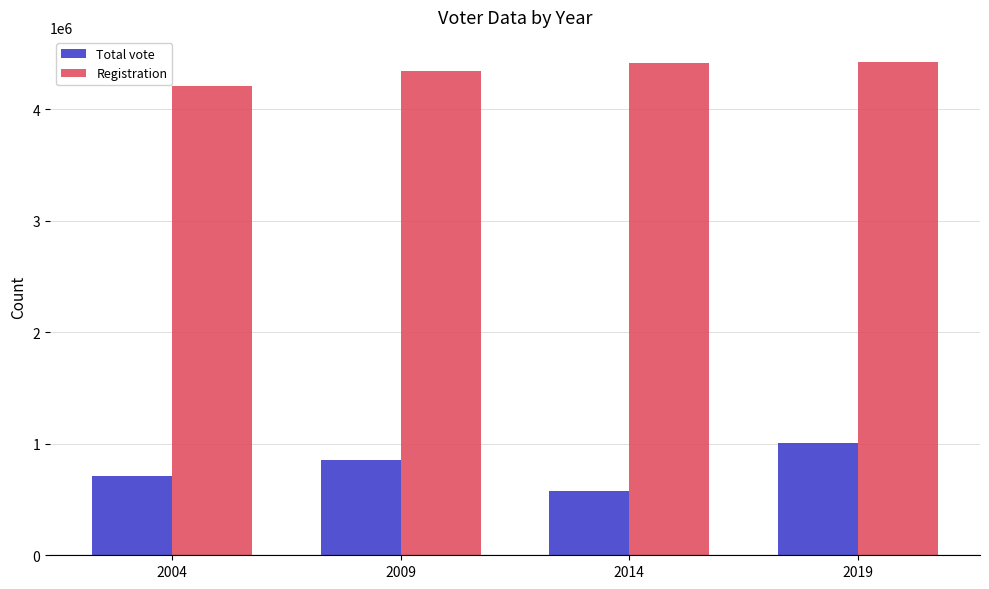

What is the minimum value for Registration?

4210463